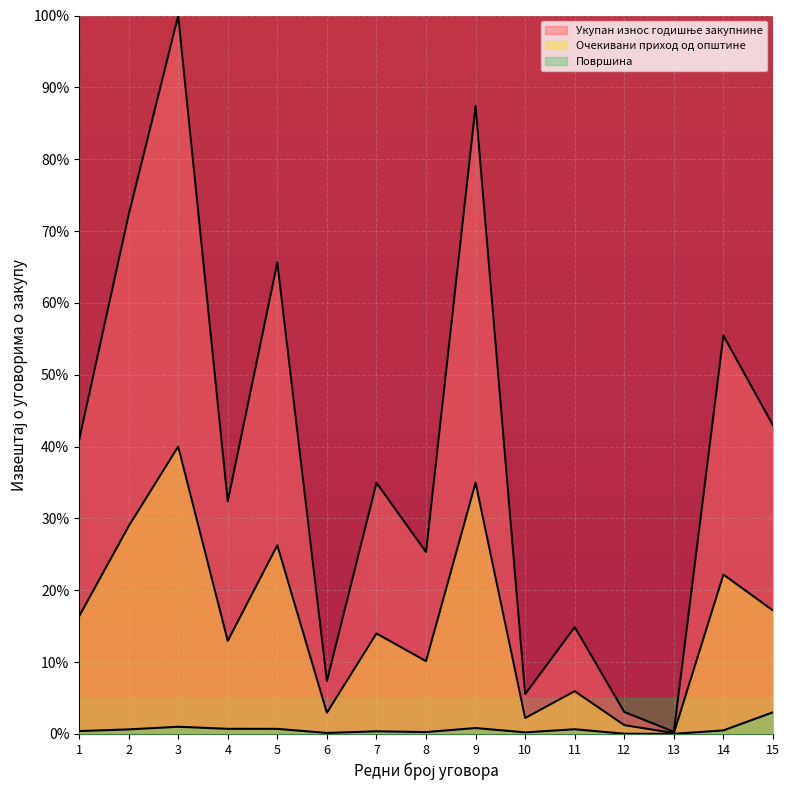

Count the number of data series in this chart.

3